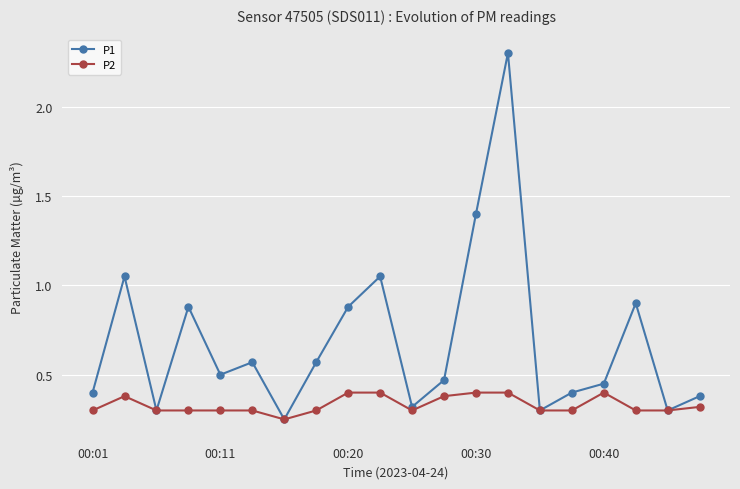

Which series has the largest total across all categories?

P1